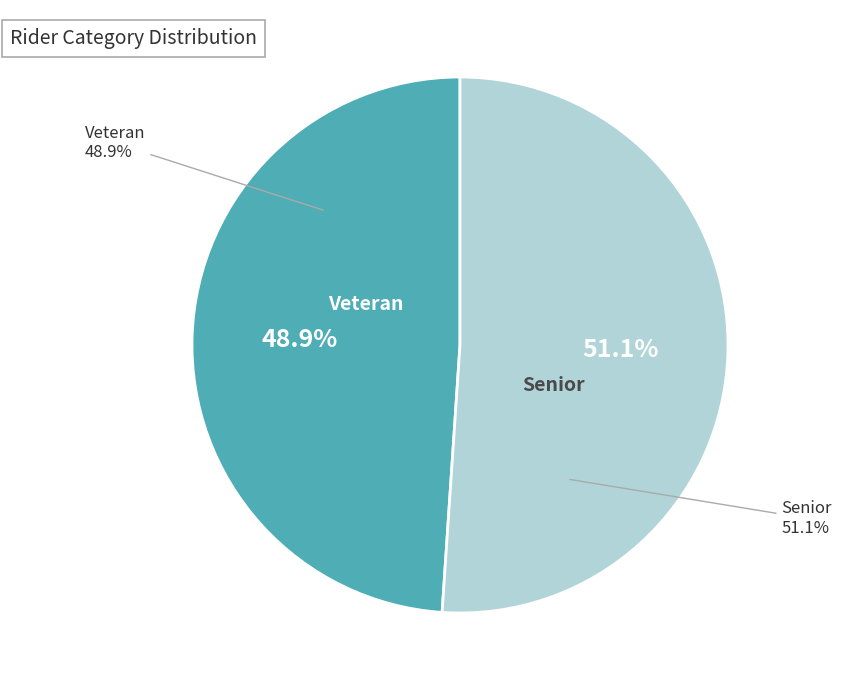

Rank the categories by value from lowest to highest.

Veteran, Senior